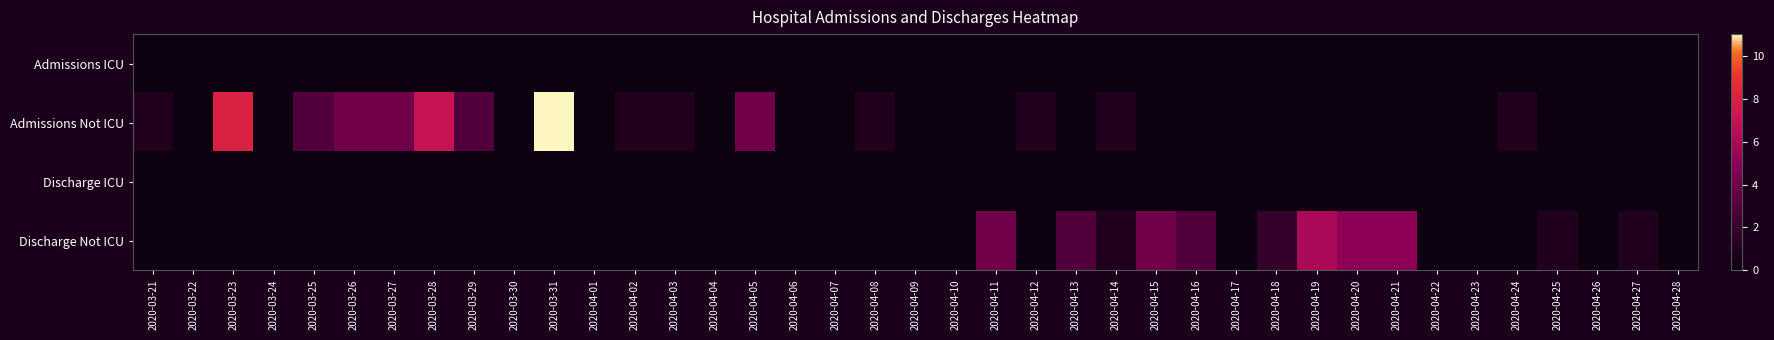

Which has a higher value, 2020-04-11 or 2020-04-17?

2020-04-11